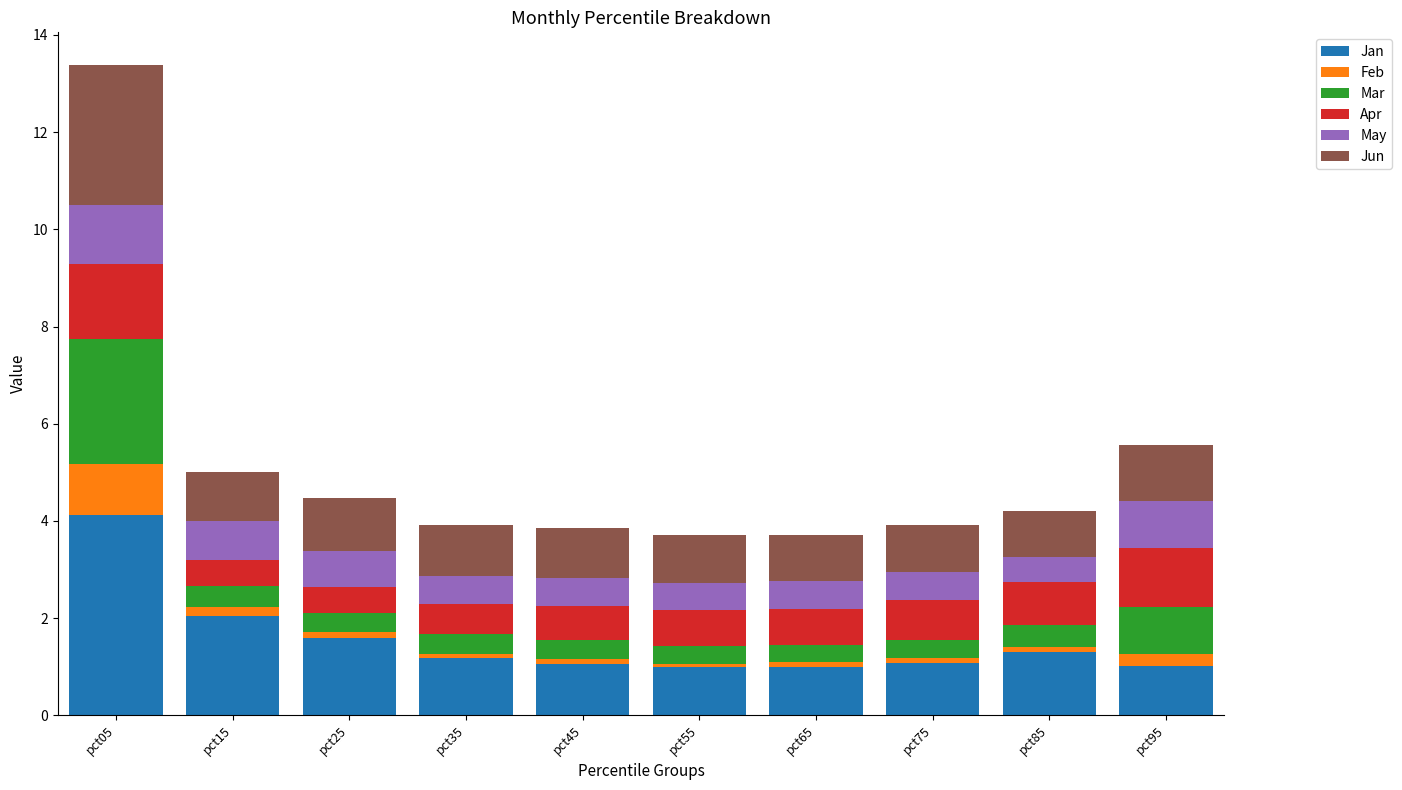

What is the difference between the maximum and second lowest values in the Jan series?

3.1